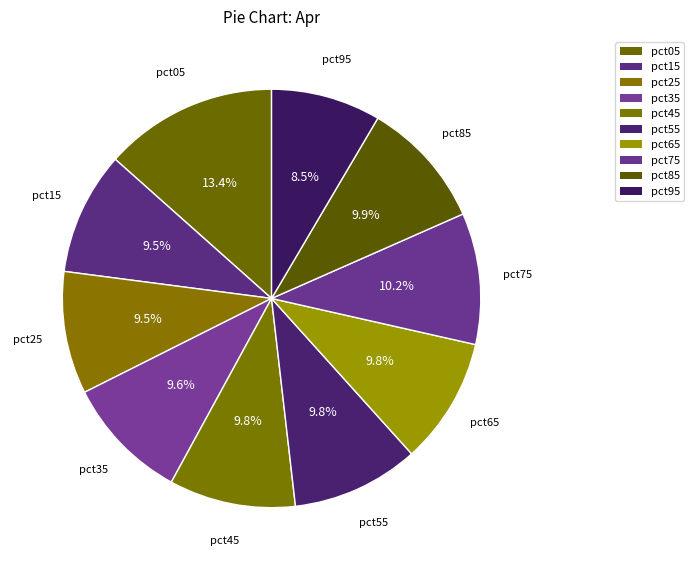

Which category has the smallest portion of the pie?

pct95